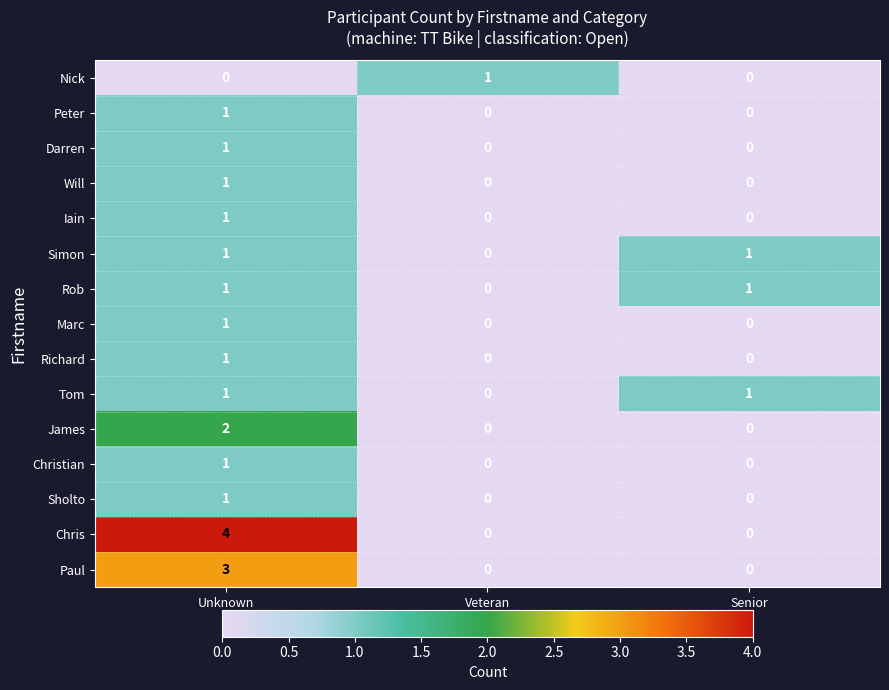

Which series has the largest range (max minus min)?

Chris